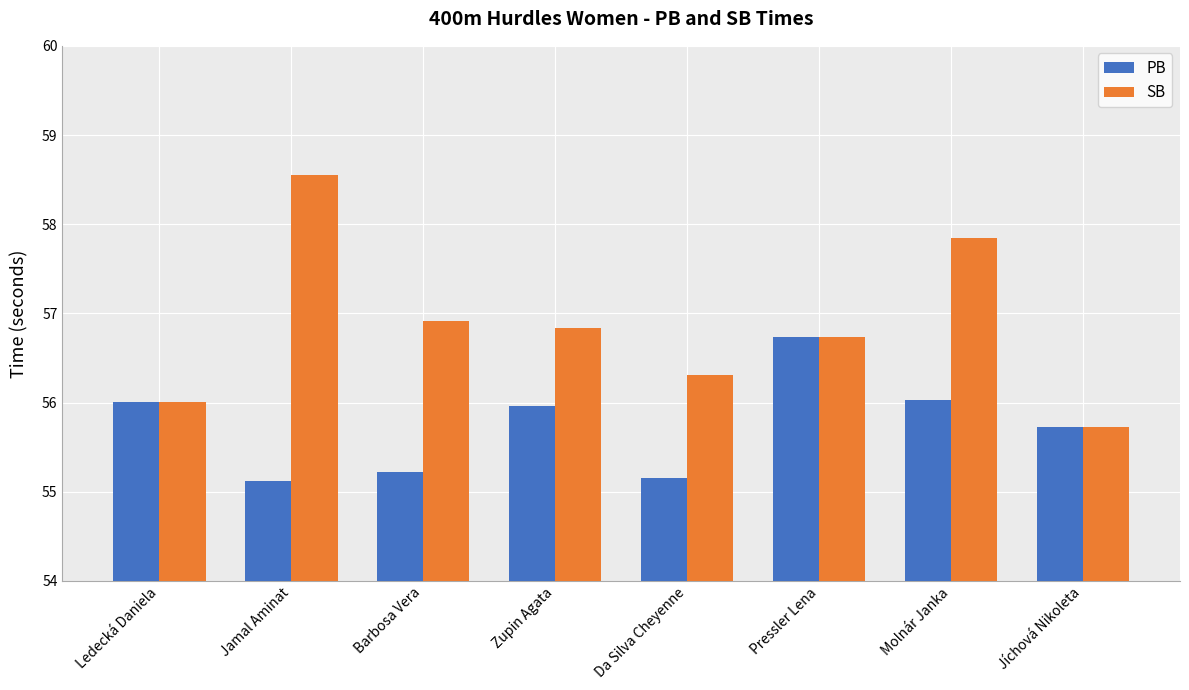

Is it true that PB equals 56.0 at Zupin Agata?

True